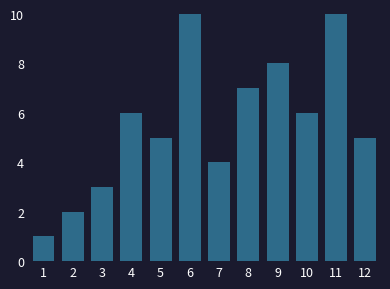

Reading left to right, what are all the values shown in this chart?

1	2	3	6	5	10	4	7	8	6	10	5